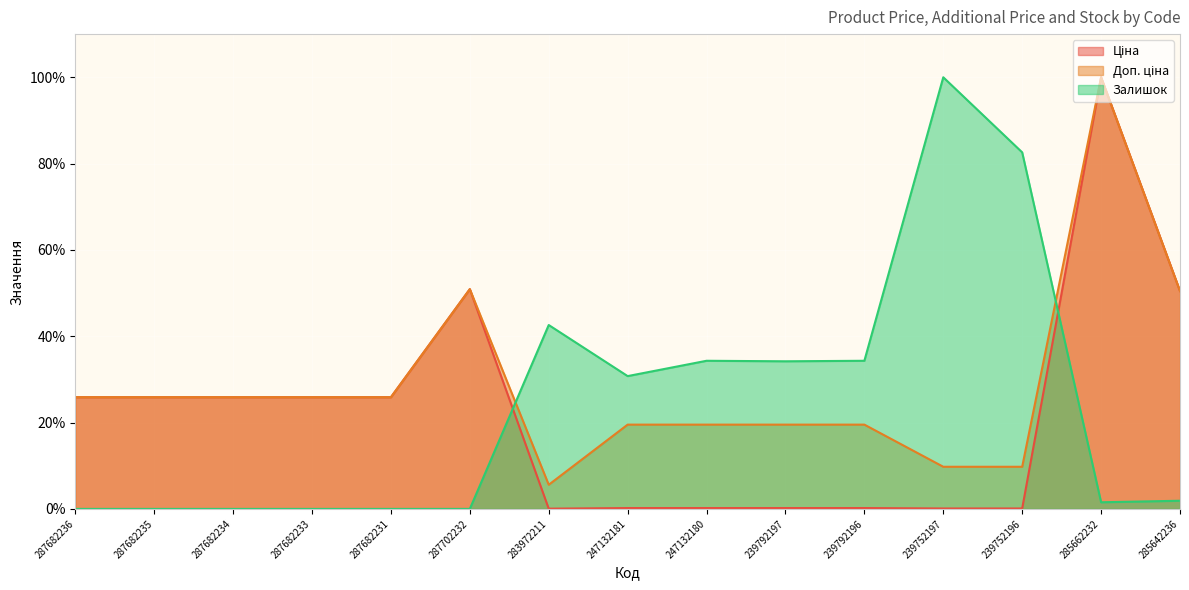

List the labels in order of Доп. ціна value, largest first.

285662232, 287702232, 285642236, 287682236, 287682235, 287682234, 287682233, 287682231, 247132181, 247132180, 239792197, 239792196, 239752197, 239752196, 283972211